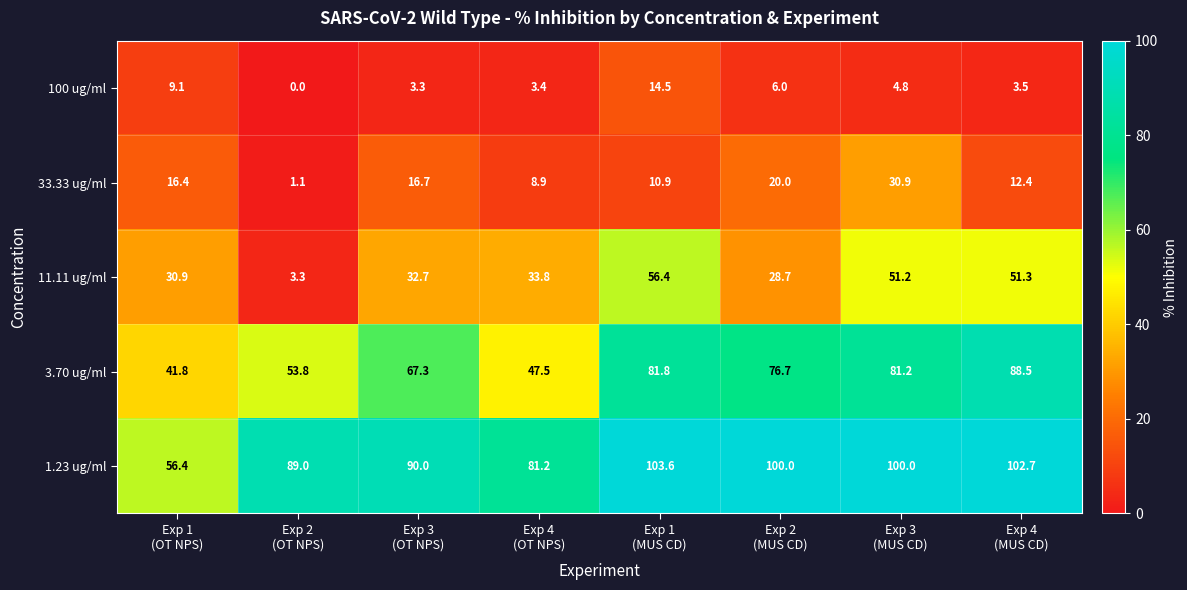

List the series in order of their peak value, highest first.

1.23 ug/ml, 3.70 ug/ml, 11.11 ug/ml, 33.33 ug/ml, 100 ug/ml